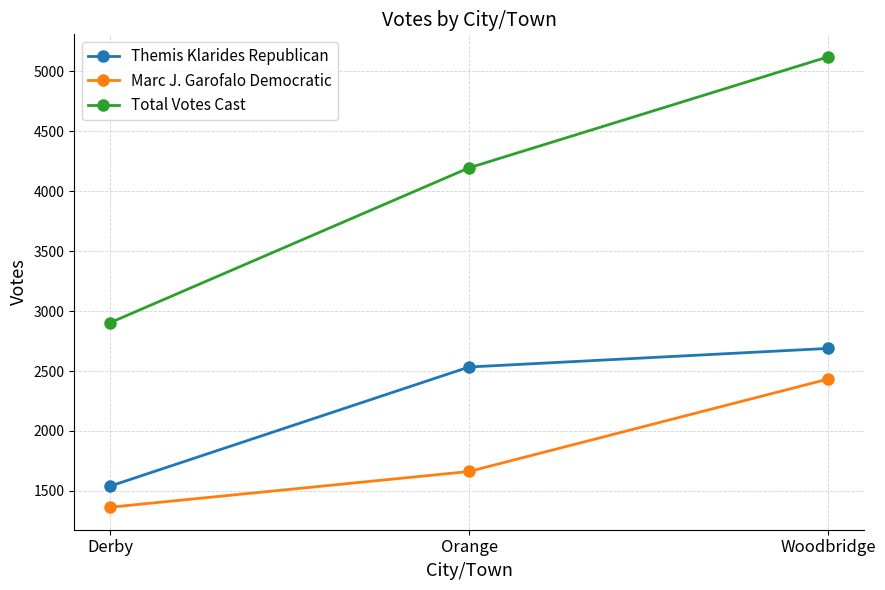

At Woodbridge, list the series in order from smallest to largest.

Marc J. Garofalo Democratic, Themis Klarides Republican, Total Votes Cast